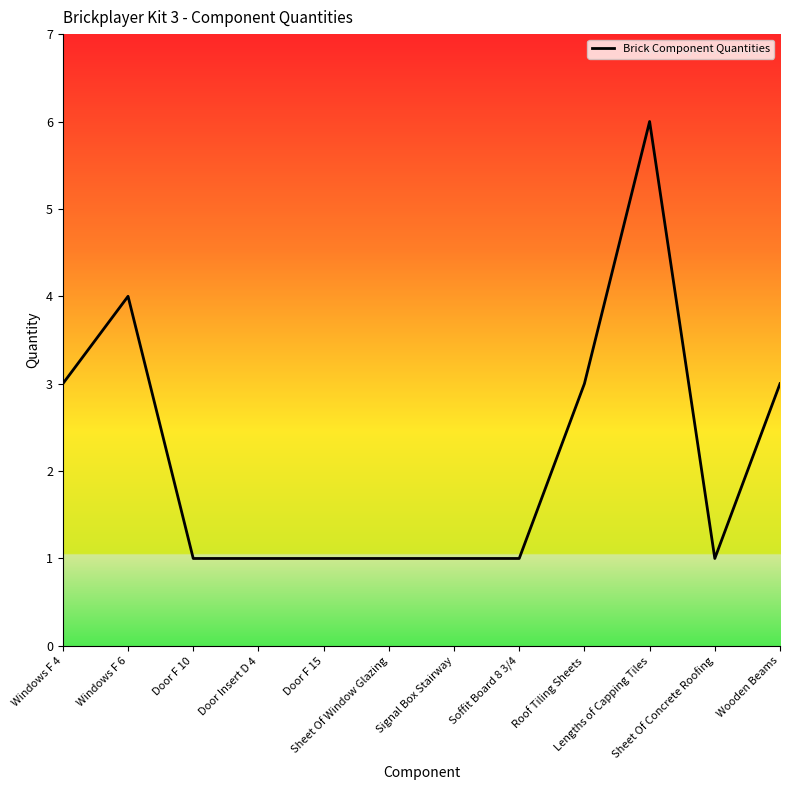

Approximately how many times larger is the value at Lengths of Capping Tiles compared to Soffit Board 8 3/4?

6.0